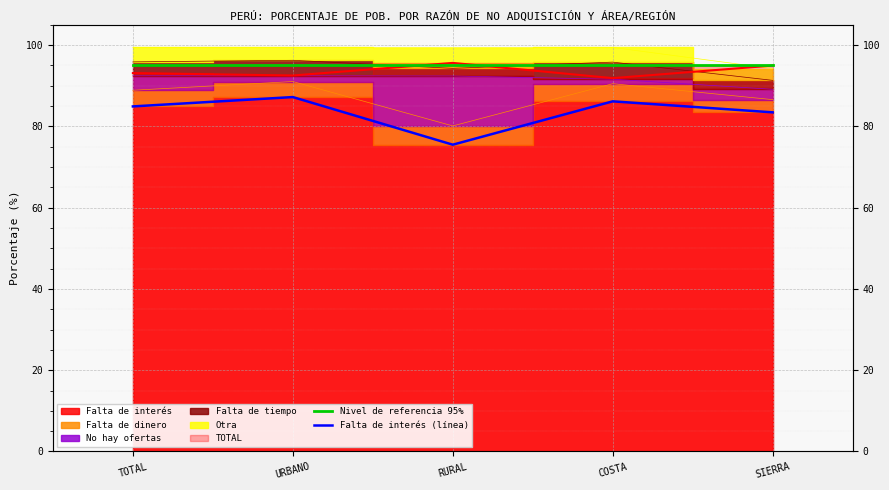

At TOTAL, list the series in order from largest to smallest.

Nivel de referencia 95%, Falta de interés (línea)